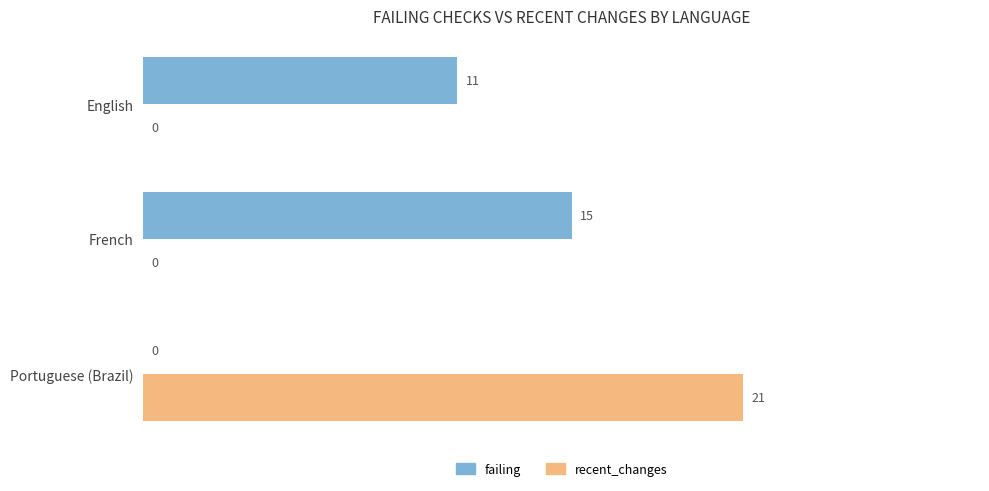

Between English and Portuguese (Brazil), which series saw the biggest shift?

recent_changes